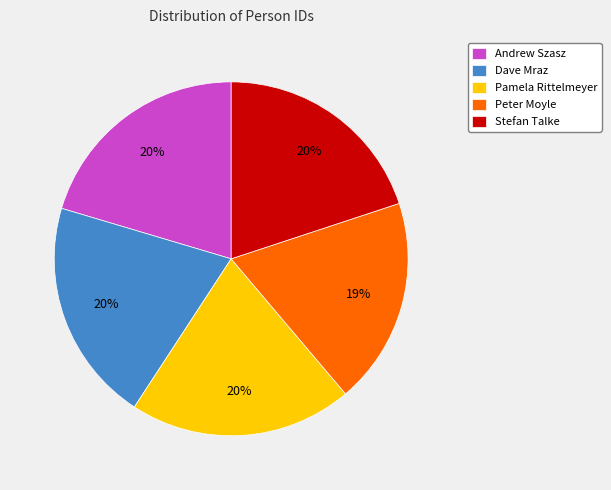

Does any single category account for the majority?

No